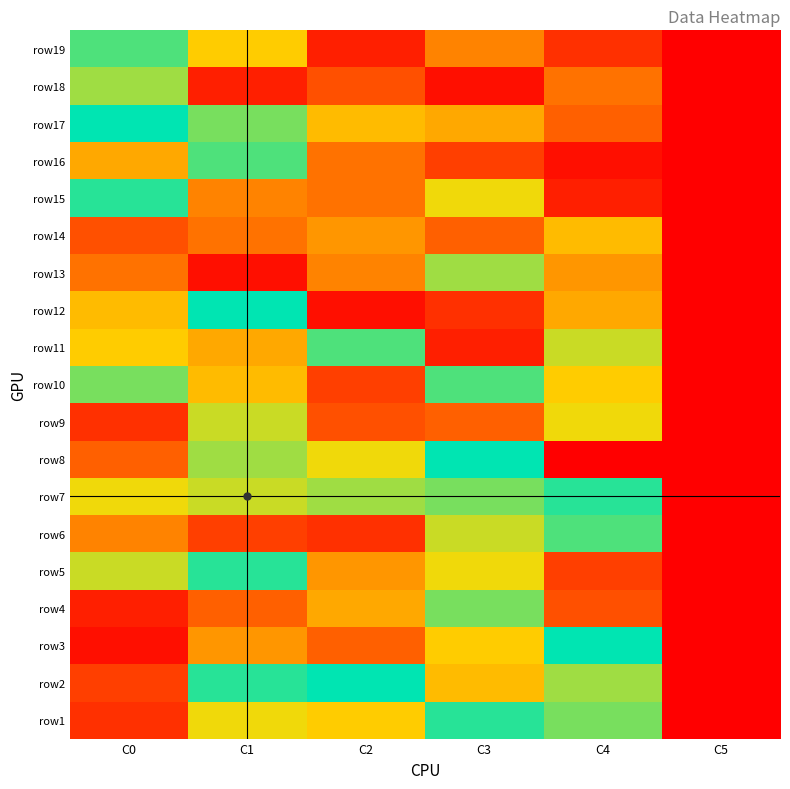

Which series has the widest spread of values?

row2